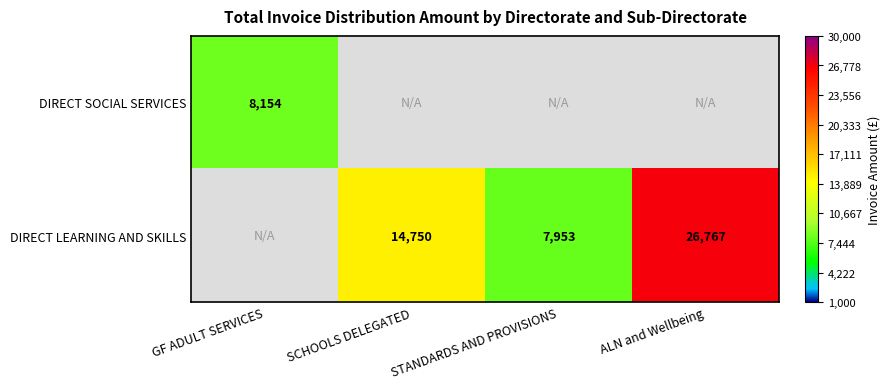

Where is DIRECT SOCIAL SERVICES nearest to the value 8153?

GF ADULT SERVICES